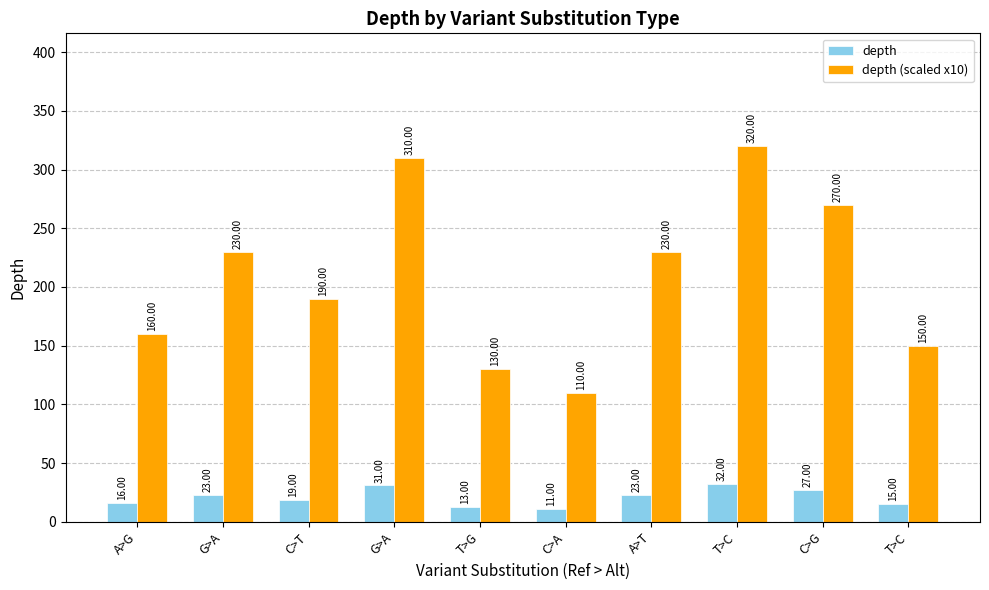

What are all the series names shown in the legend?

depth, depth (scaled x10)